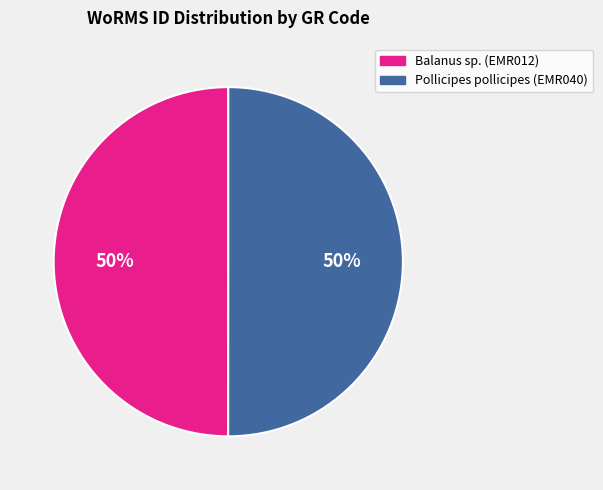

To the nearest percent, what portion does Pollicipes pollicipes (EMR040) represent?

50%